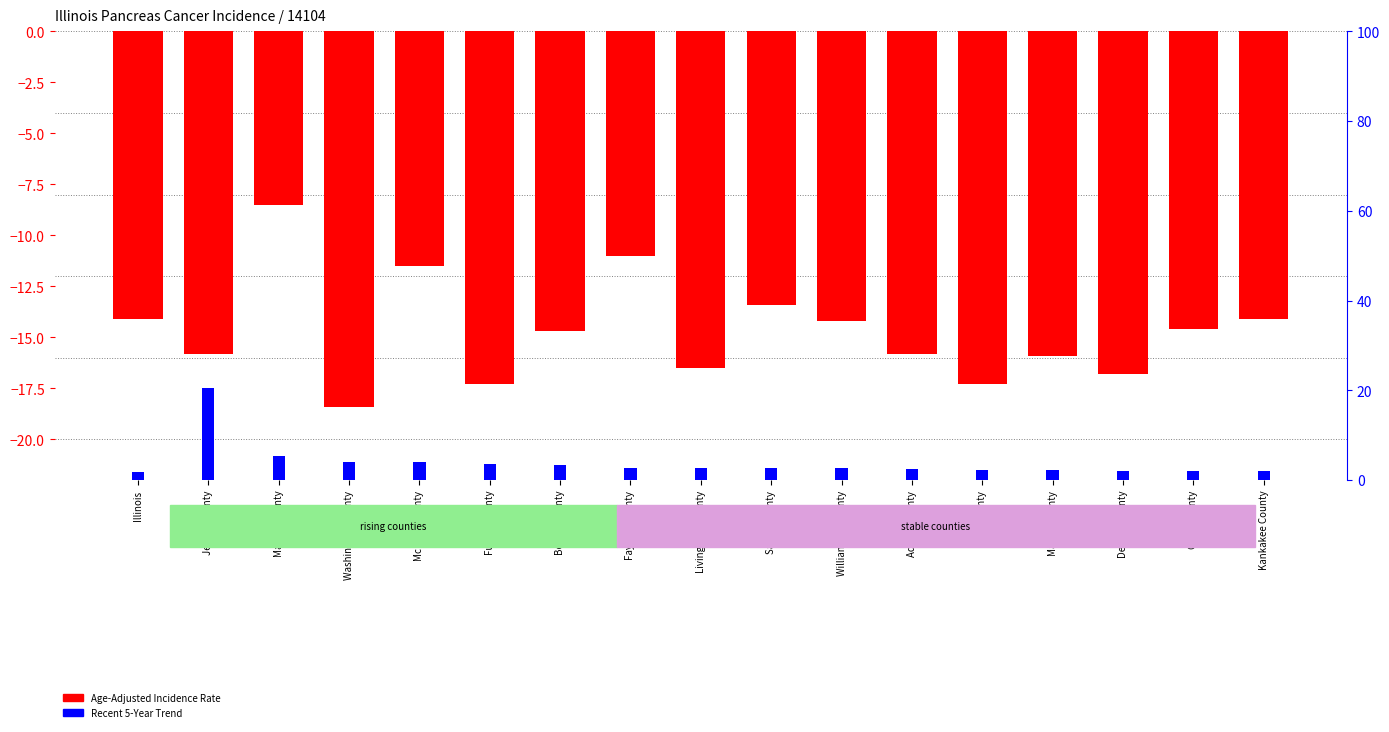

What is the label of the 2nd bar from the right?

Cook County